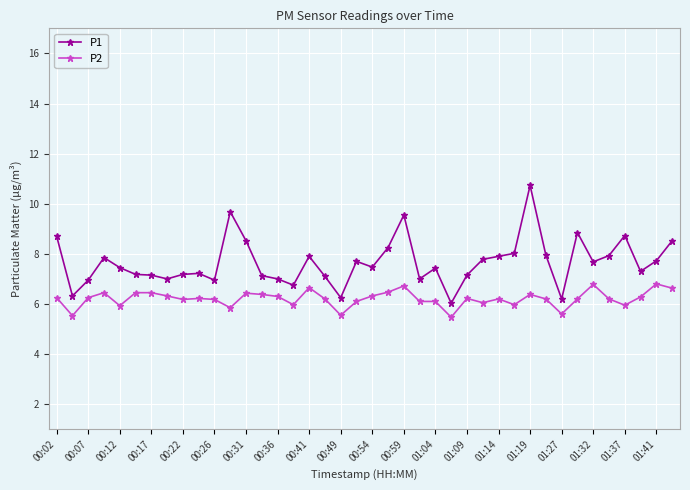

What is the average value of the P1 series?

7.7